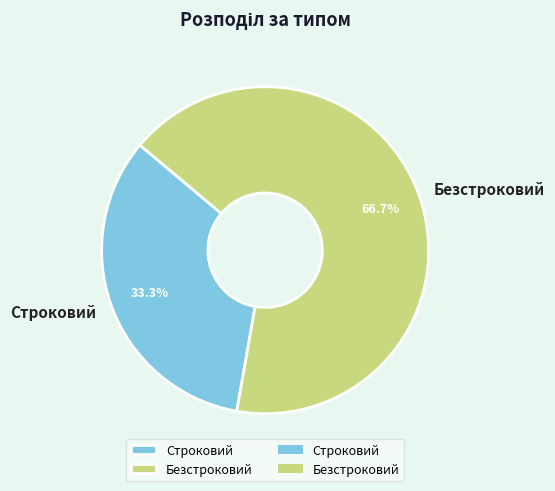

Rank the categories by value from lowest to highest.

Строковий, Безстроковий